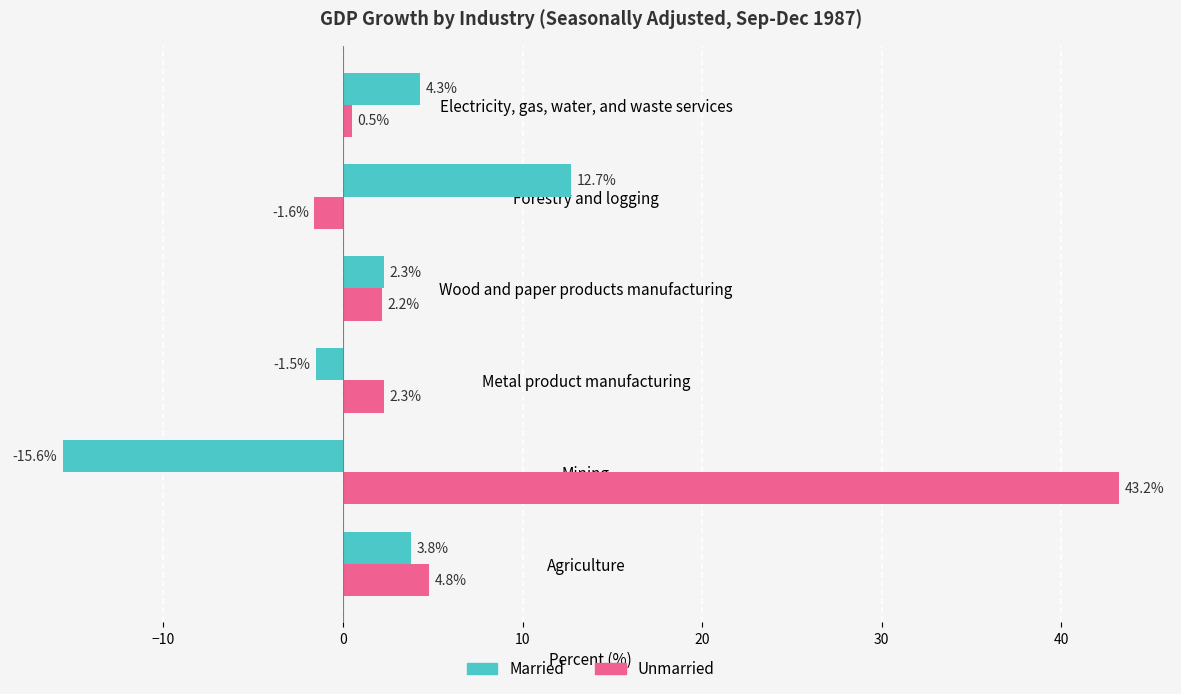

What is the lowest value of the Married series?

-15.6